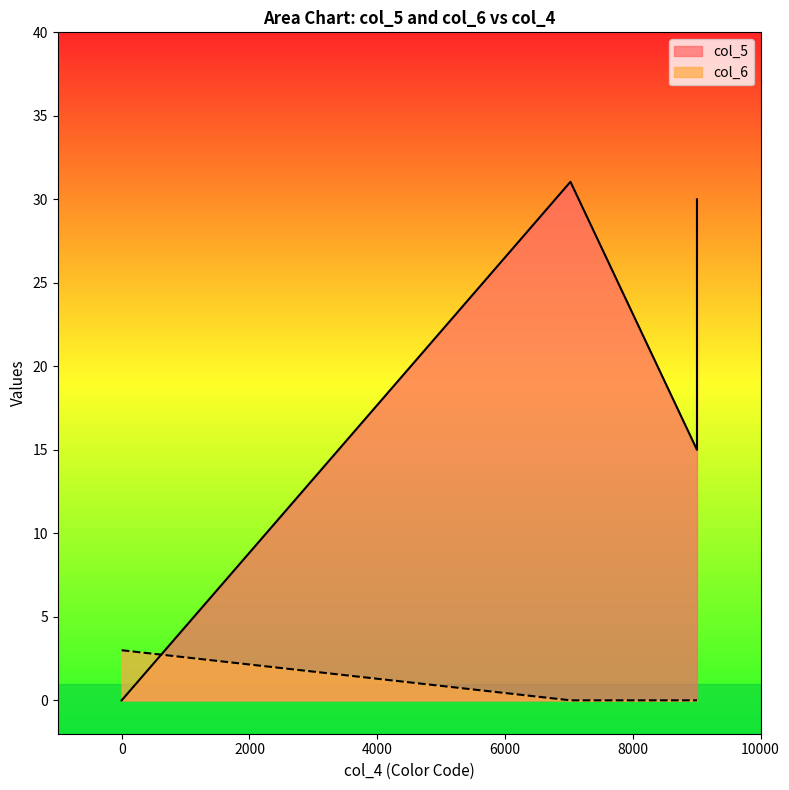

True or false: col_5 has a value of 31.1 at 7024.

True